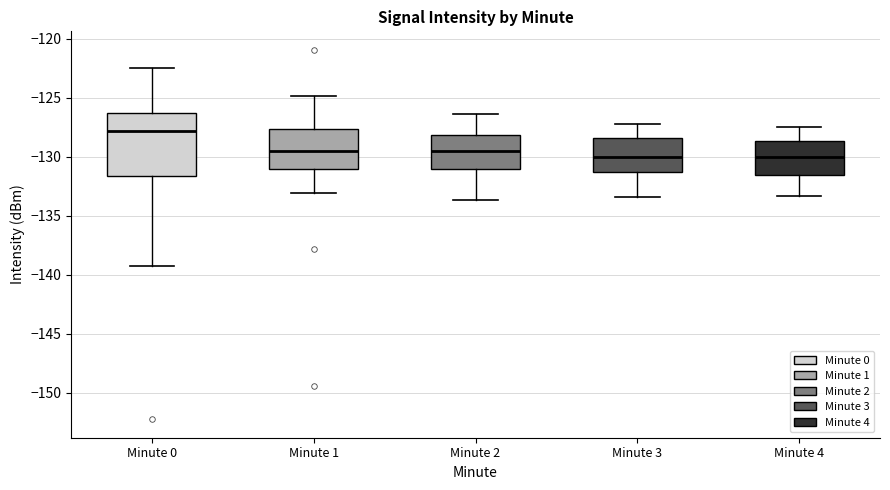

Where is the lower edge of the box for Minute 4 on the y-axis? The values are not printed on the chart, so give them approximately, as read against the axis.

-131.5